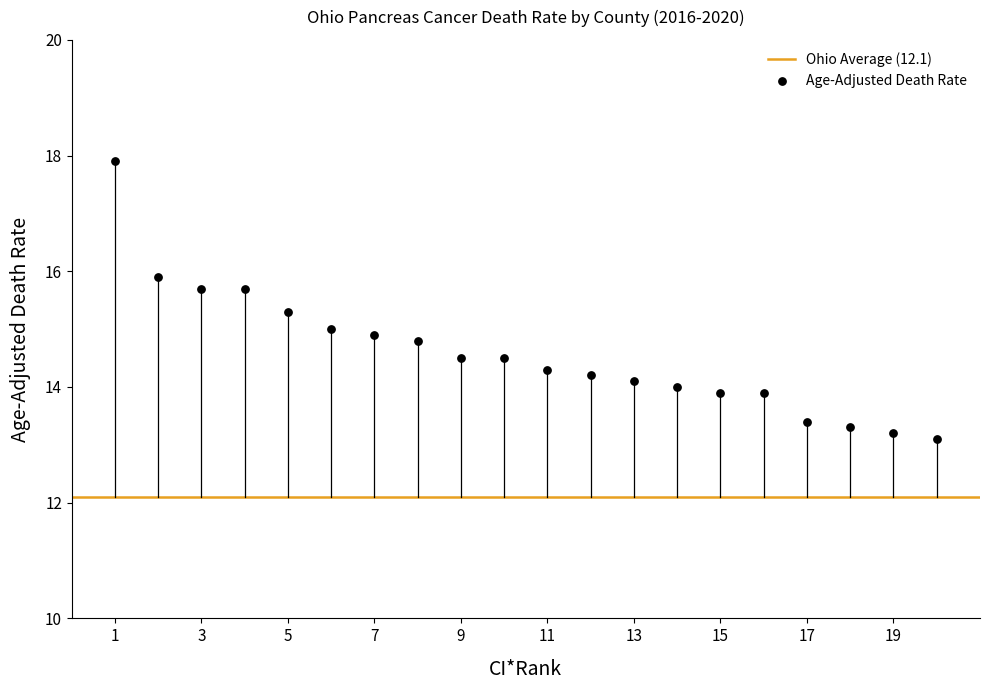

What is the range of X values (max minus min)?

19.0